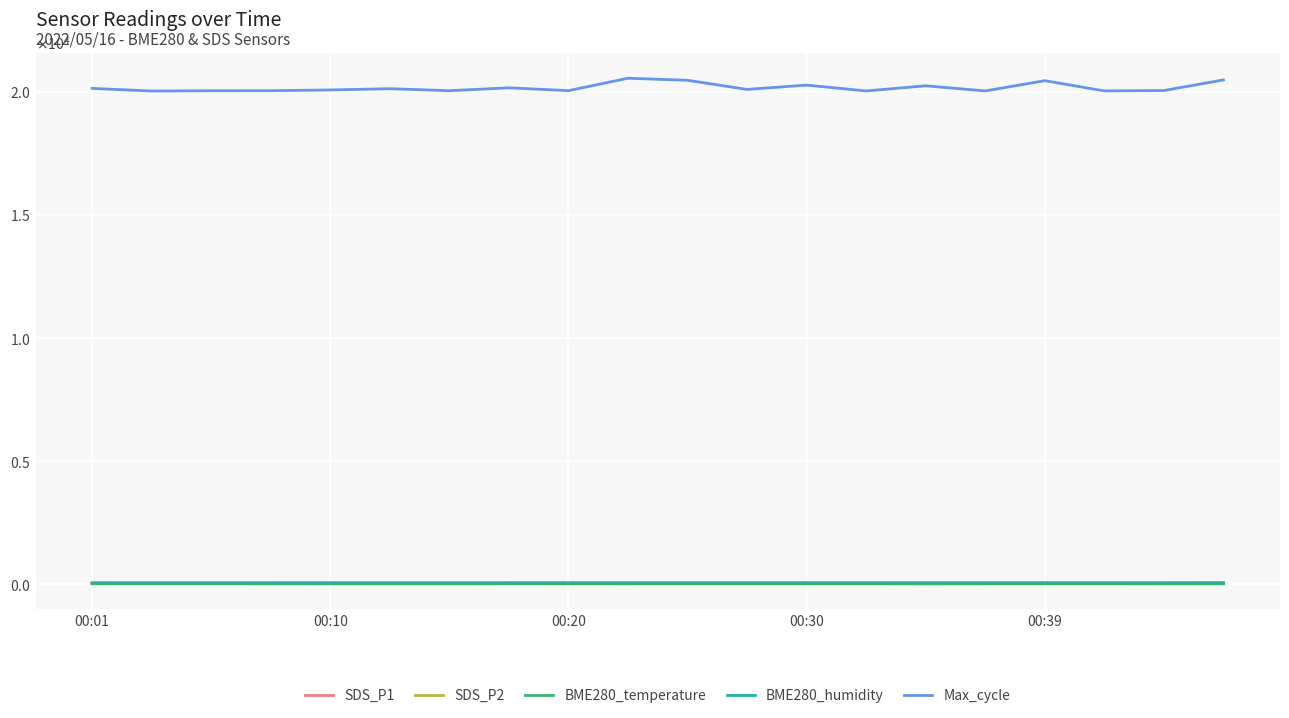

What are all the series names shown in the legend?

SDS_P1, SDS_P2, BME280_temperature, BME280_humidity, Max_cycle